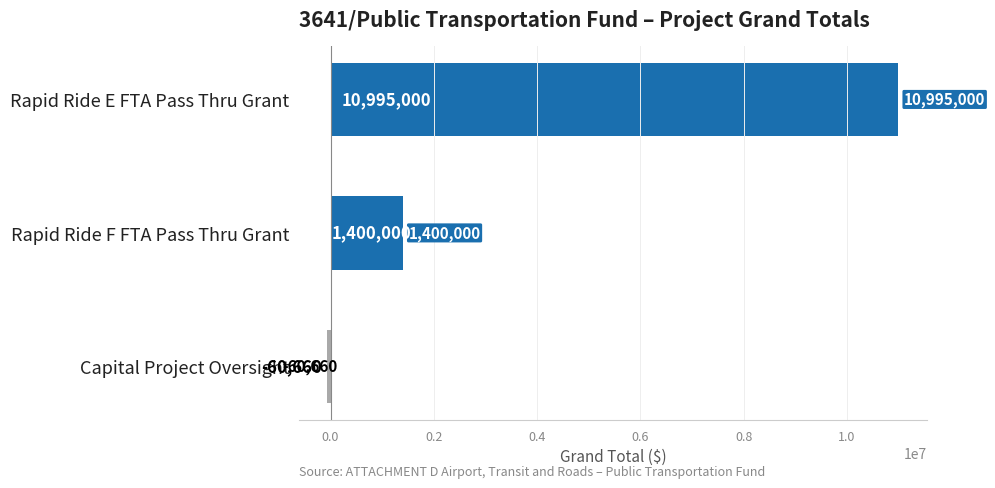

Count the values in the range -60660 to 10995000.

3